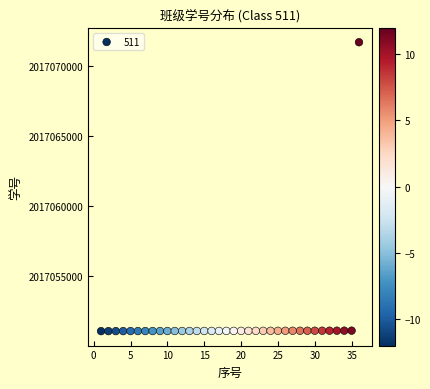

What is the range of Y values (max minus min)?

20611